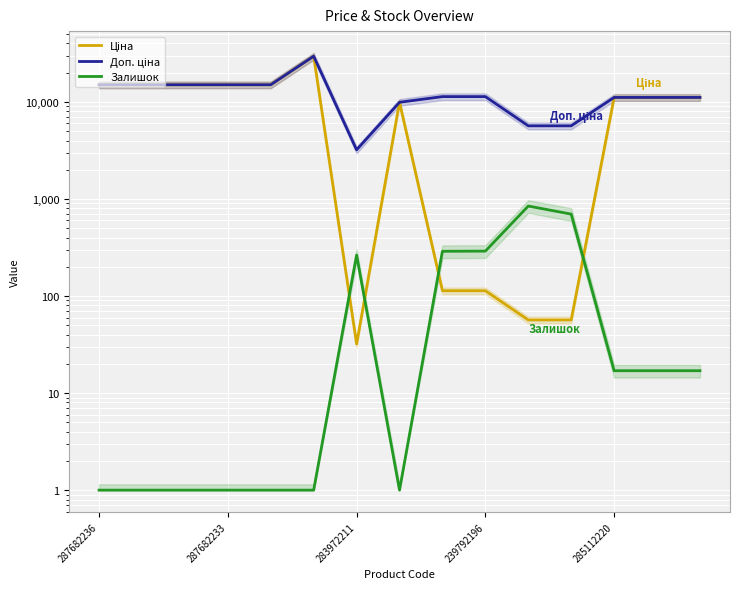

True or false: Залишок has more than 0 points higher than both neighbors.

True